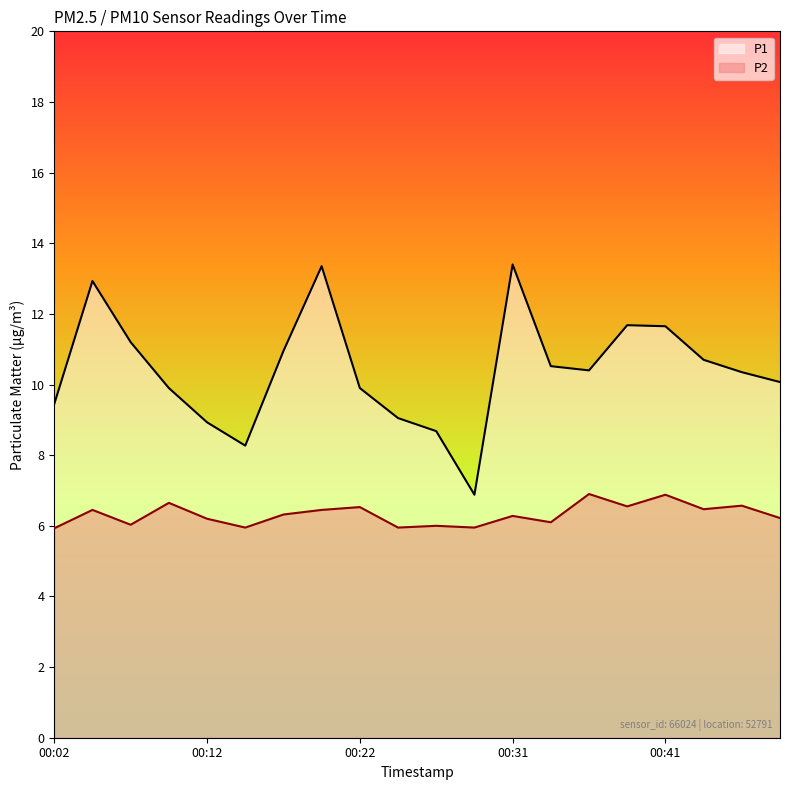

Rank the categories by P1 value from highest to lowest.

00:31, 00:19, 00:04, 00:39, 00:41, 00:07, 00:17, 00:44, 00:34, 00:36, 00:46, 00:49, 00:09, 00:22, 00:02, 00:24, 00:12, 00:26, 00:14, 00:29